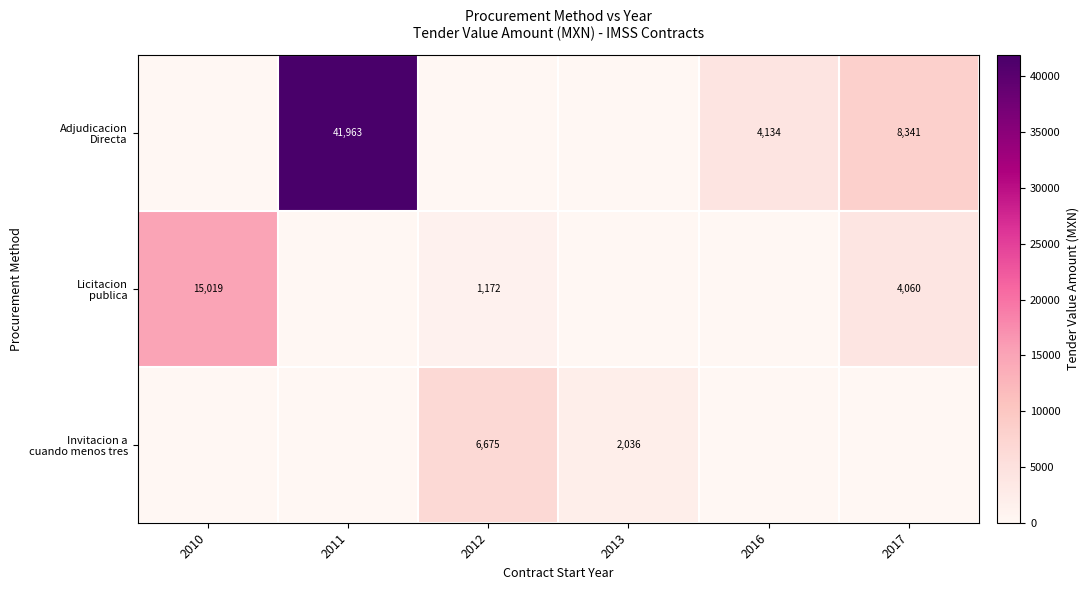

Rank the series at 2016 from lowest to highest value.

Licitacion publica, Invitacion a cuando menos tres, Adjudicacion Directa